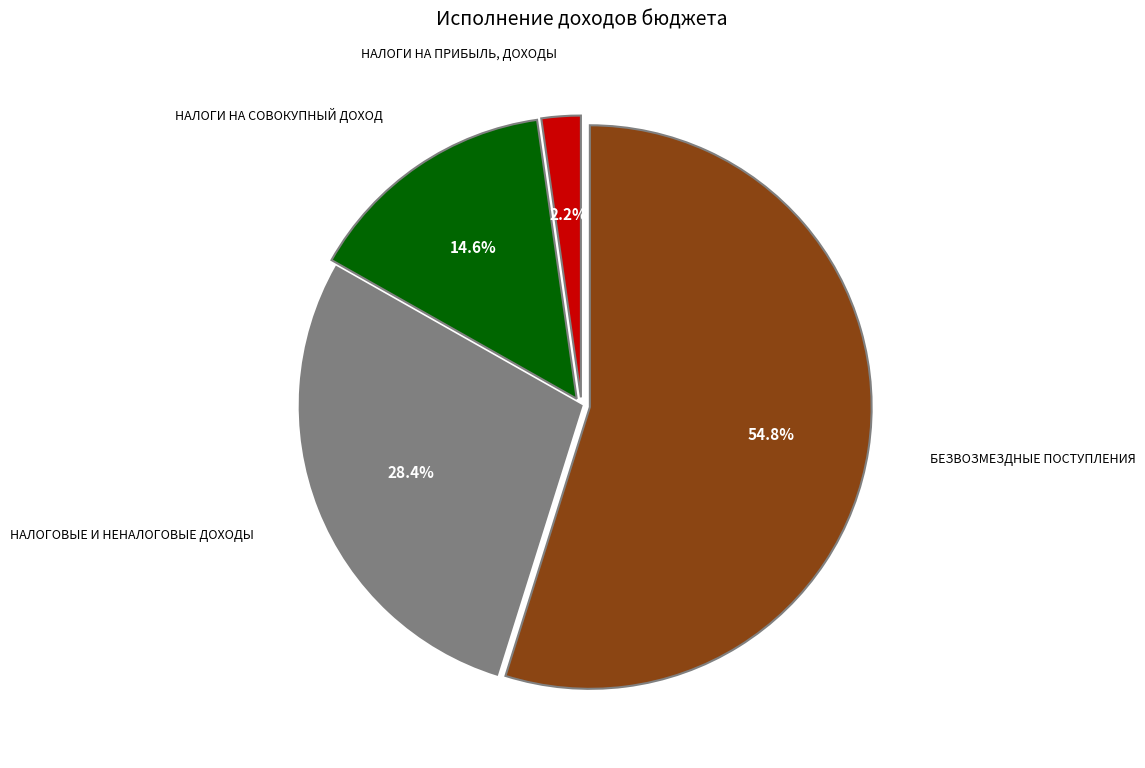

Count the number of slices in the pie.

4